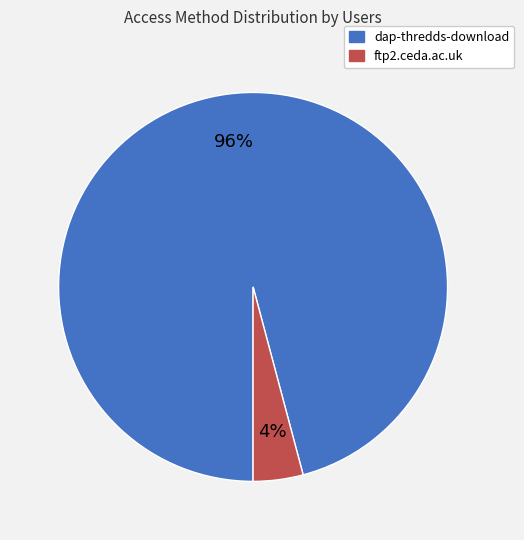

How many segments does this pie chart have?

2